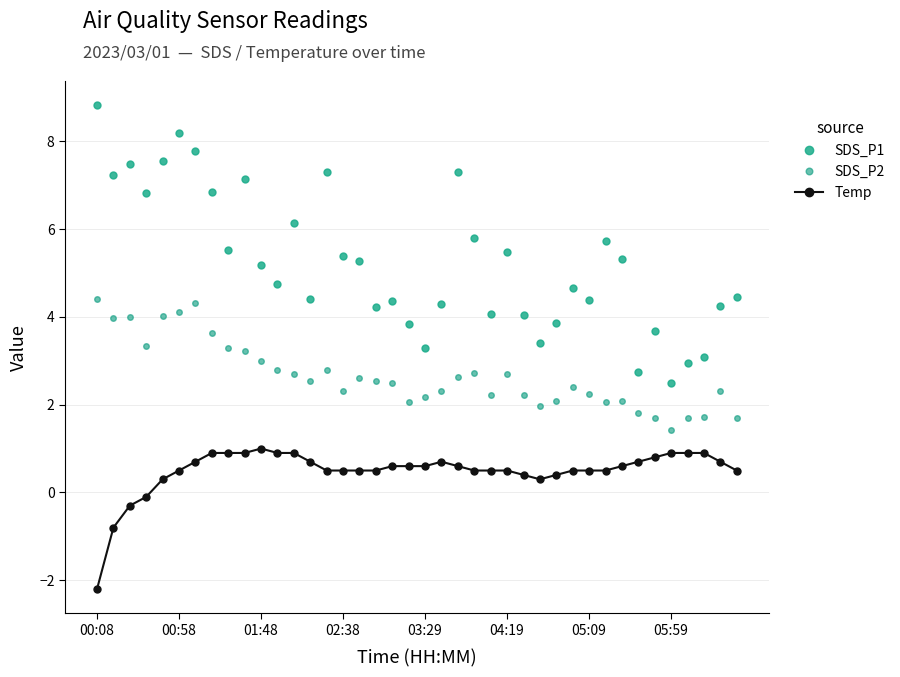

How many data points does each series have?

40